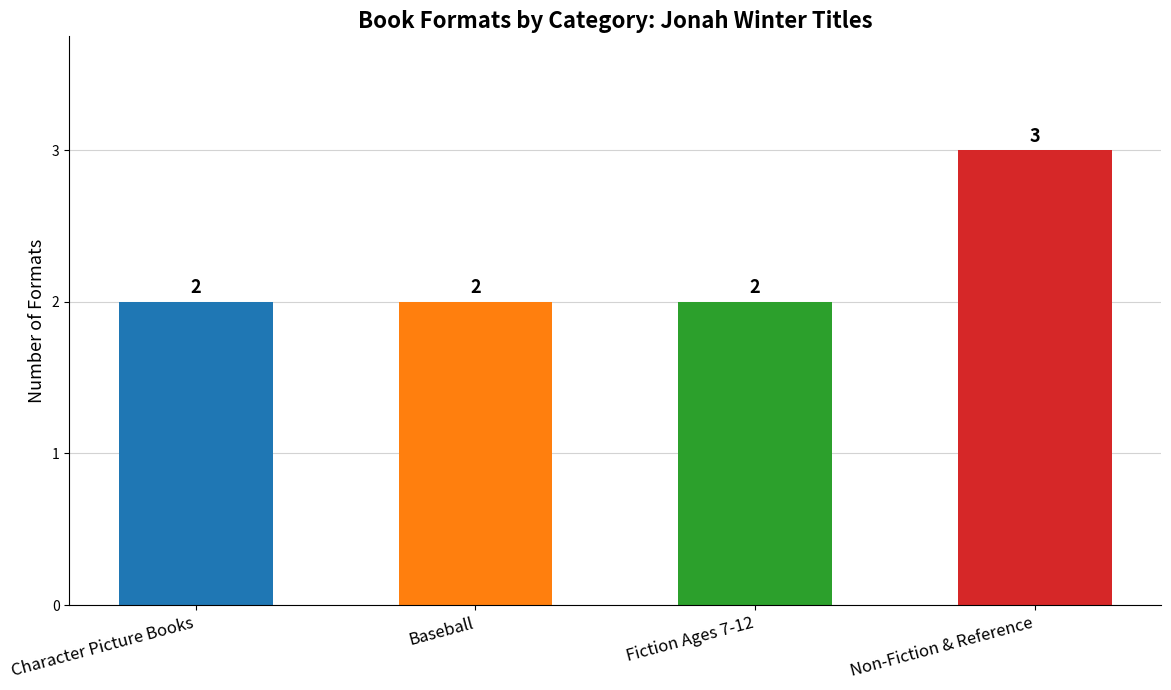

The chart shows a value of 2 at Fiction Ages 7-12. True or false?

True